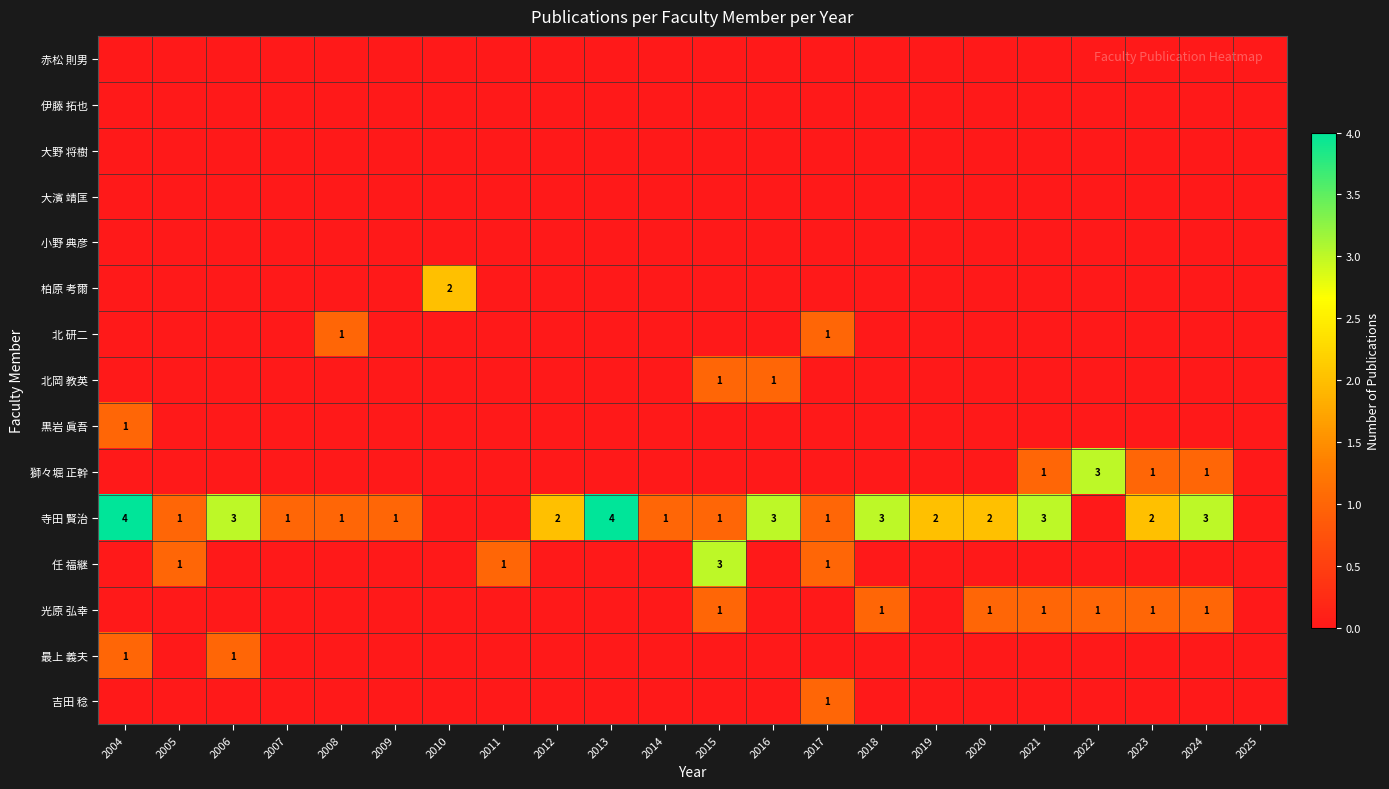

How many series are shown in this chart?

15